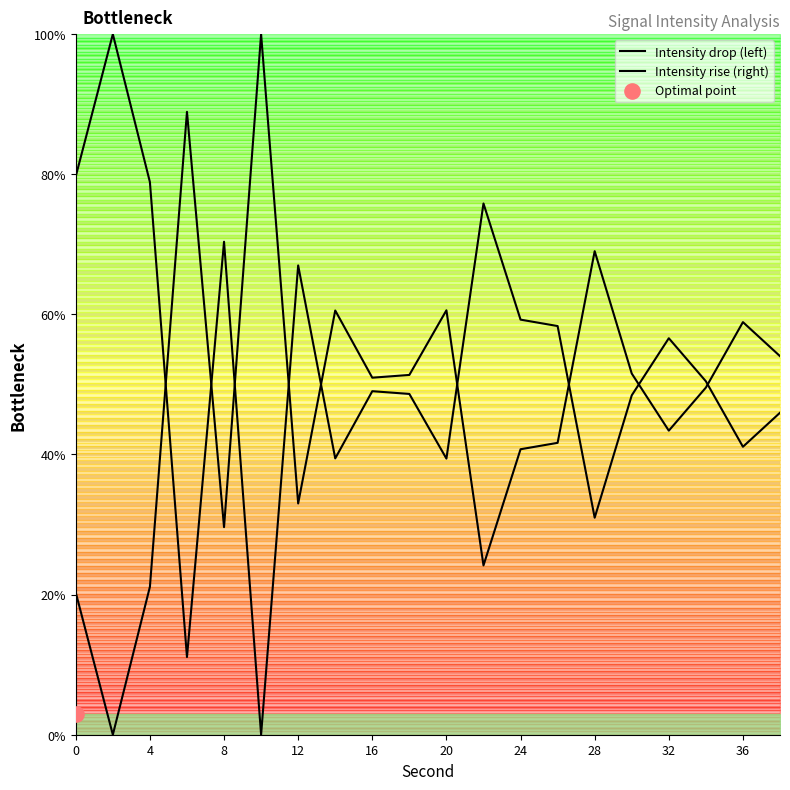

Which series contains the lowest Y value?

Intensity drop (left)